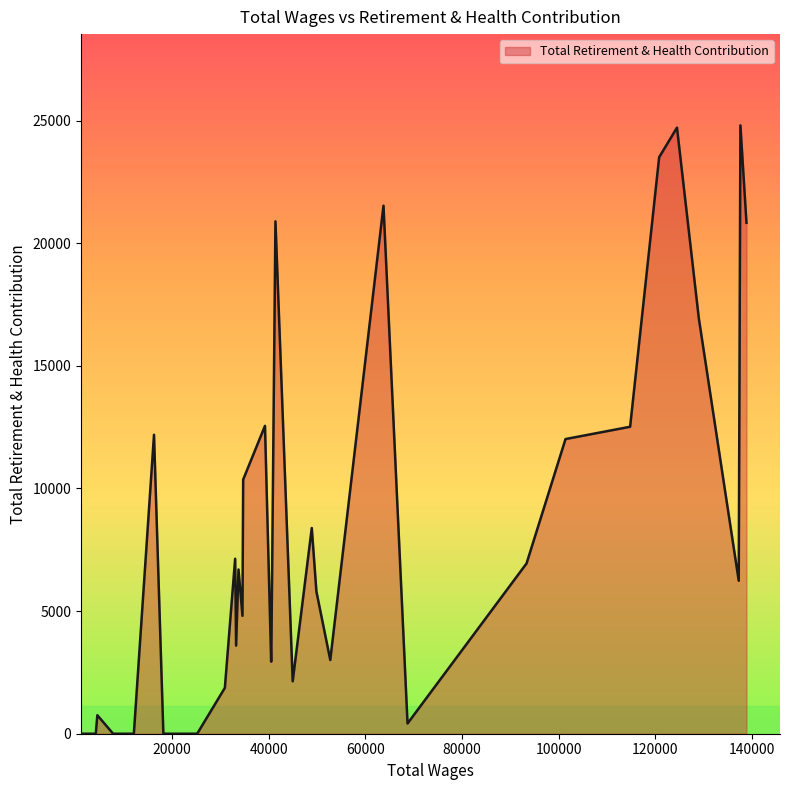

What is the difference between the maximum and minimum values?

24807